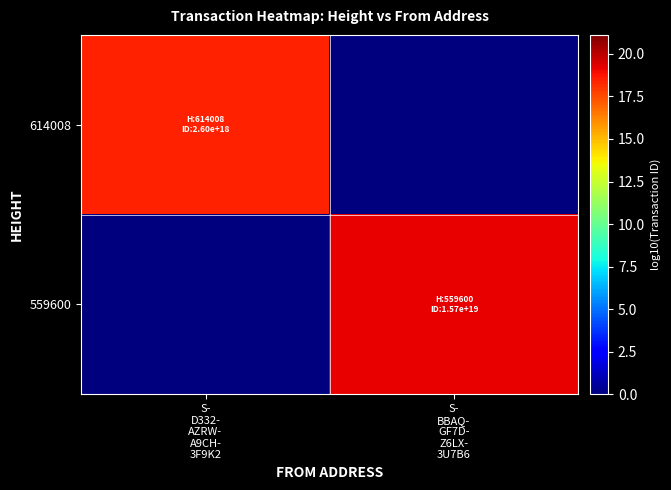

At which category is the sum across all series the highest?

S-
BBAQ-
GF7D-
Z6LX-
3U7B6